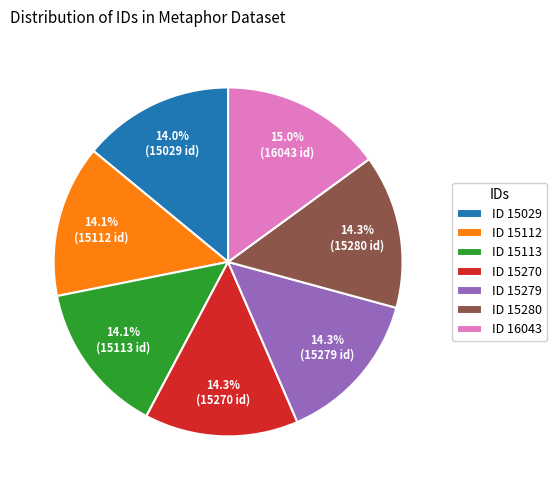

What portion of the pie excludes ID 15279?

85.7%